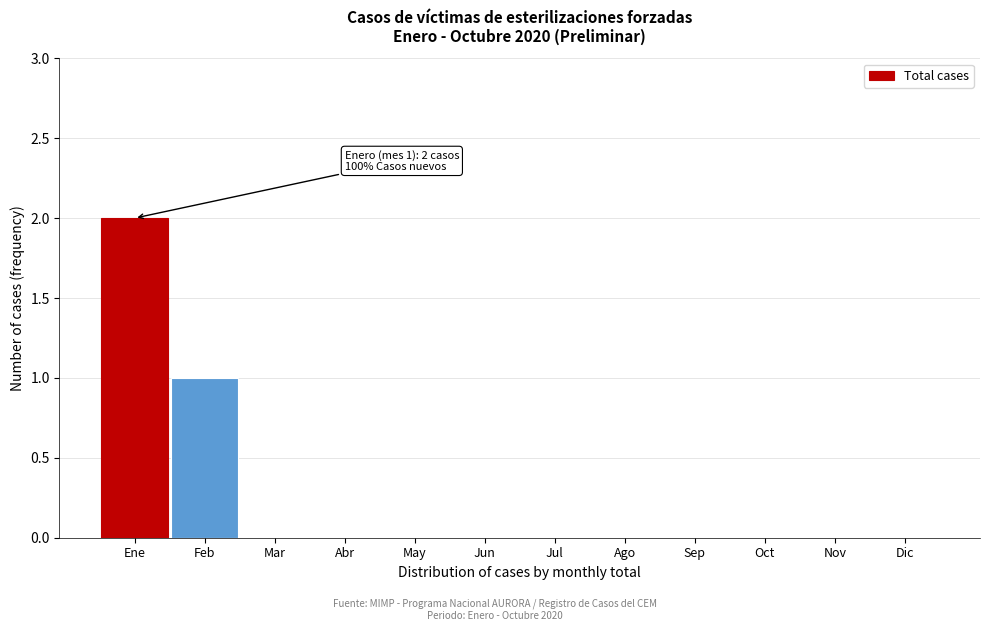

Reading right to left, extract all data points from this chart.

Dic=0	Nov=0	Oct=0	Sep=0	Ago=0	Jul=0	Jun=0	May=0	Abr=0	Mar=0	Feb=1	Ene=2